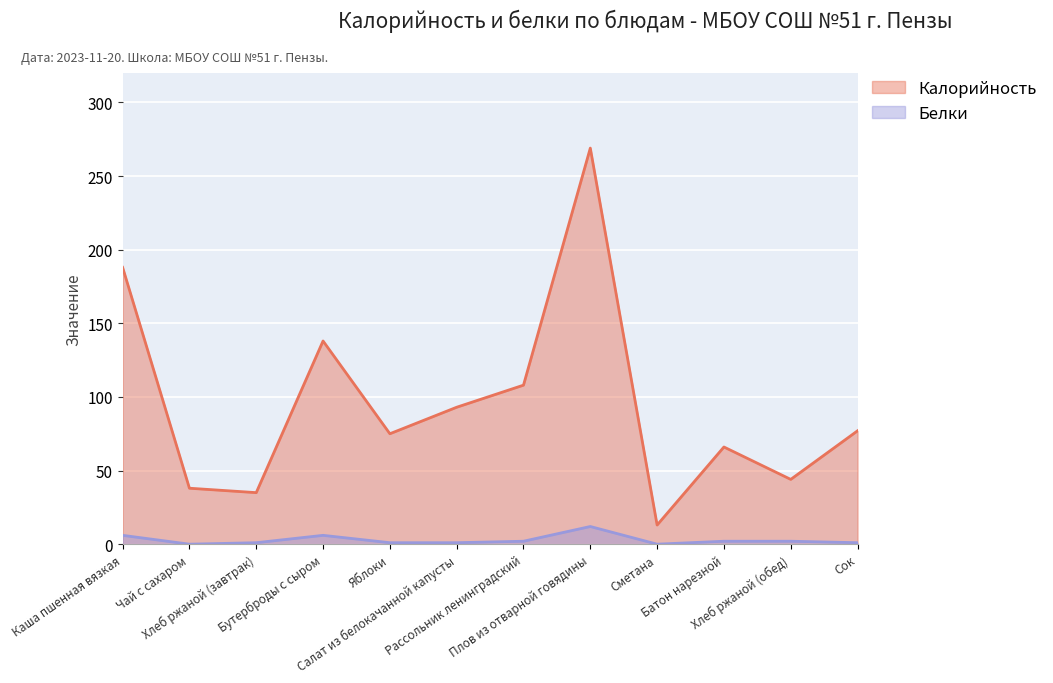

At which label is Калорийность closest to 141?

Бутерброды с сыром